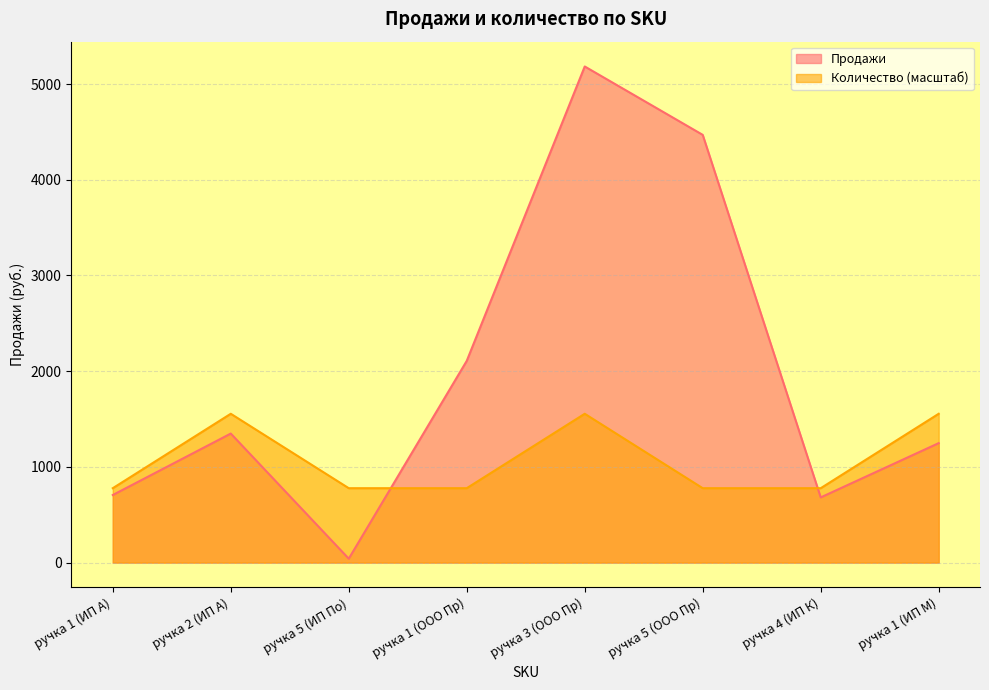

The value of Количество at ручка 1 (ИП А) is 777.5. True or false?

True